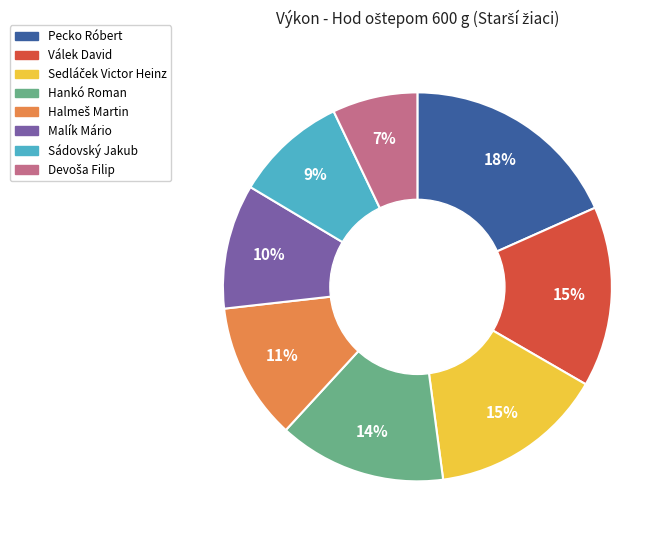

How many slices are in this pie chart?

8